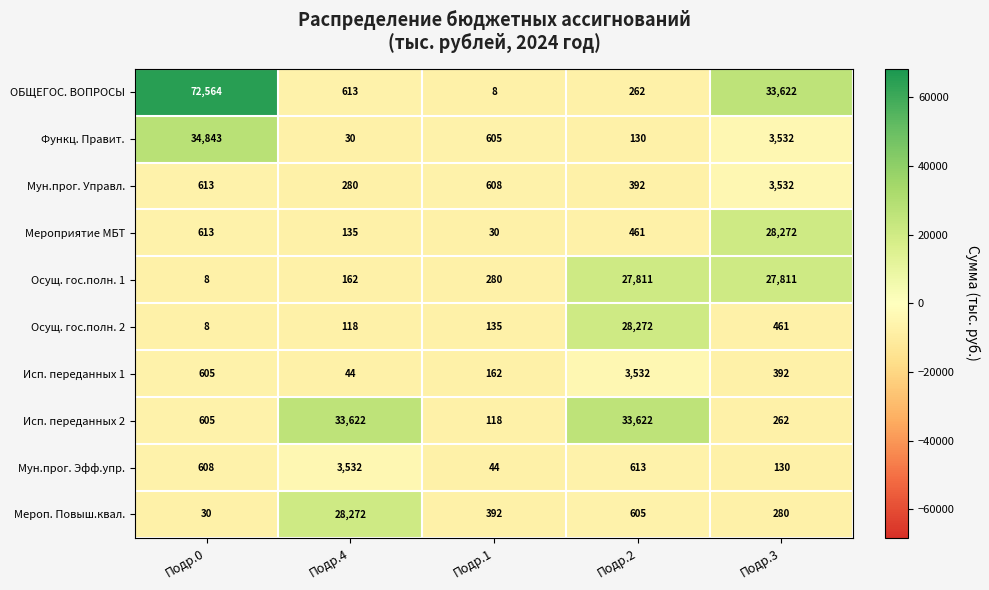

Is it true that Мун.прог. Эфф.упр. equals 613 at Подр.2?

True